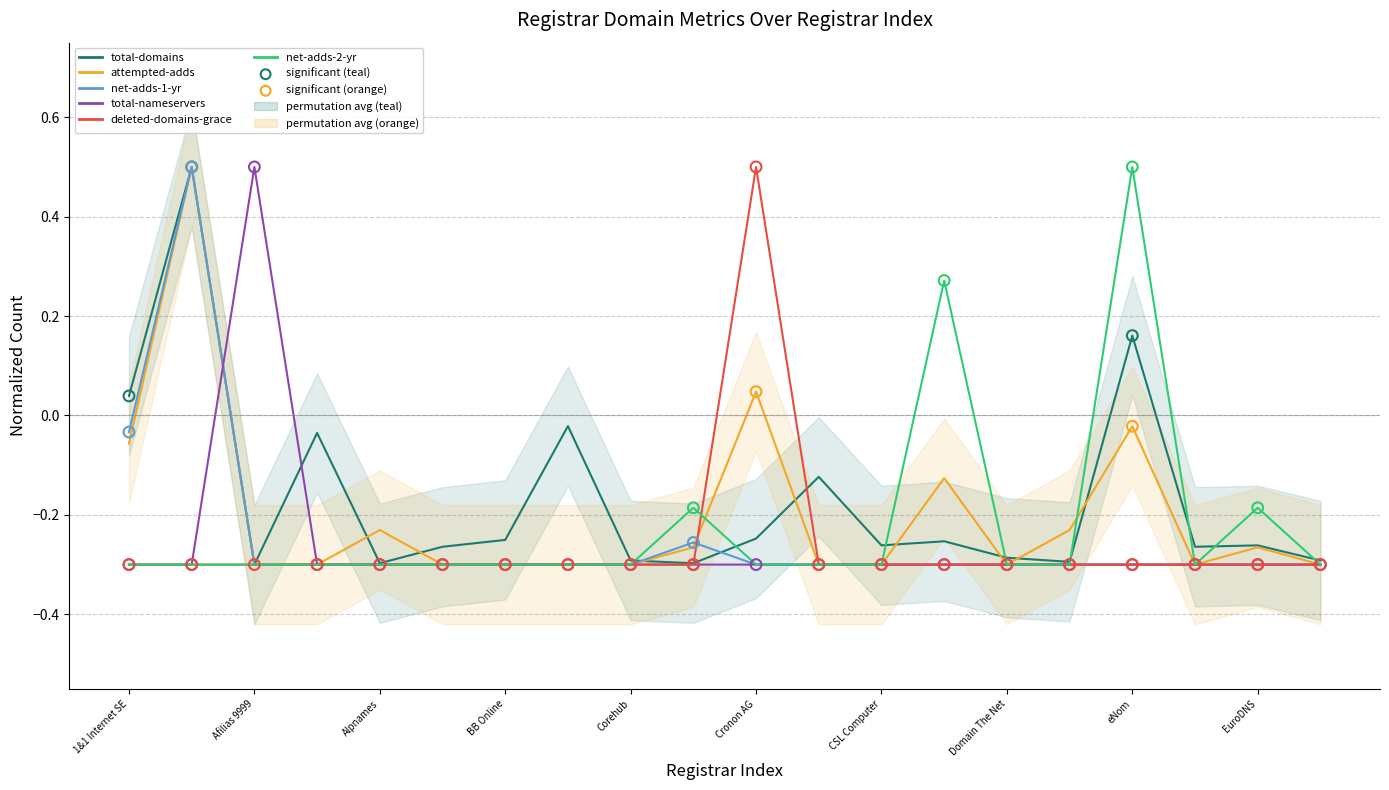

Which series has the largest Y range (max minus min)?

total-domains